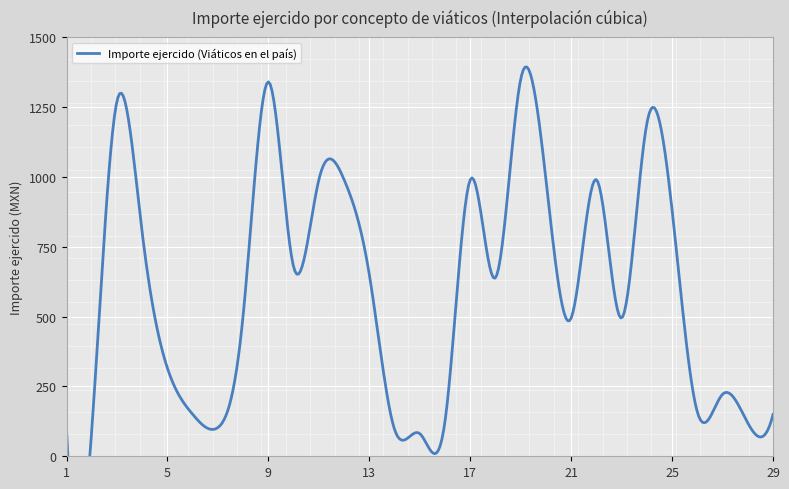

At which label does the data first exceed 506?

3